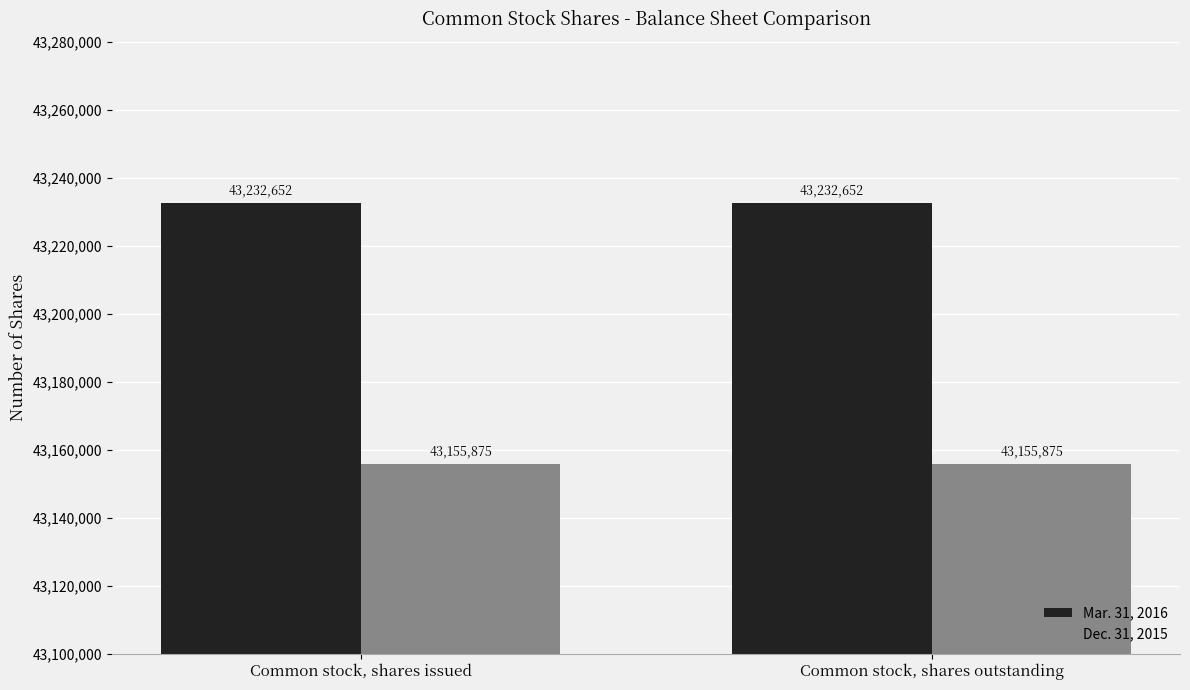

What is the label of the 1st bar from the right?

Common stock, shares outstanding